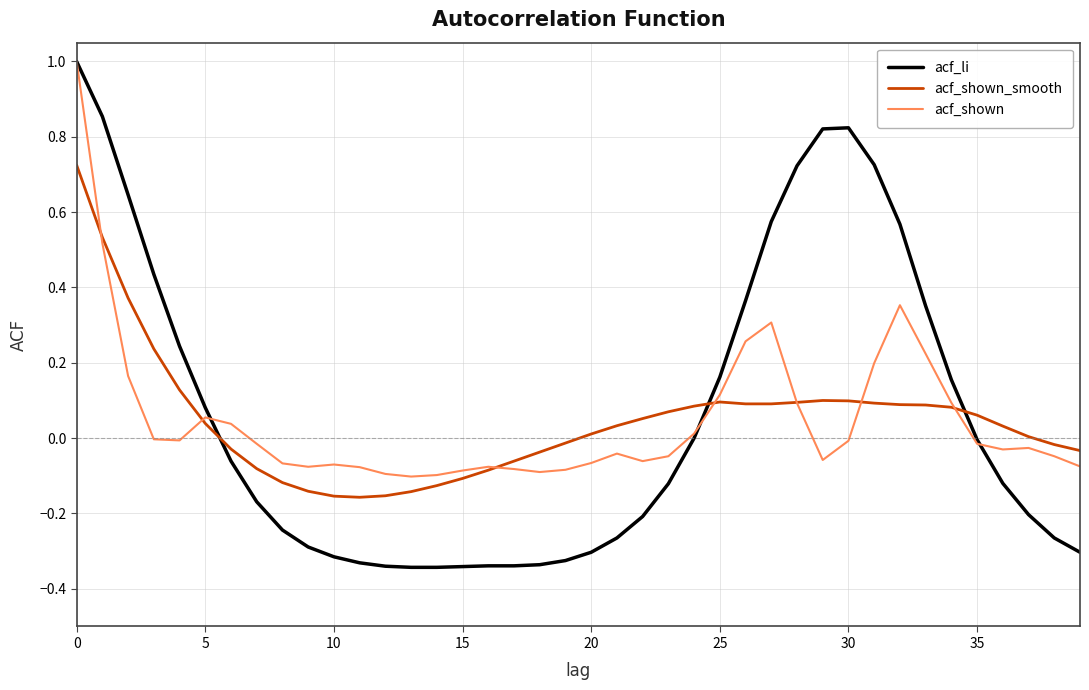

What is the greatest value displayed?

1.0